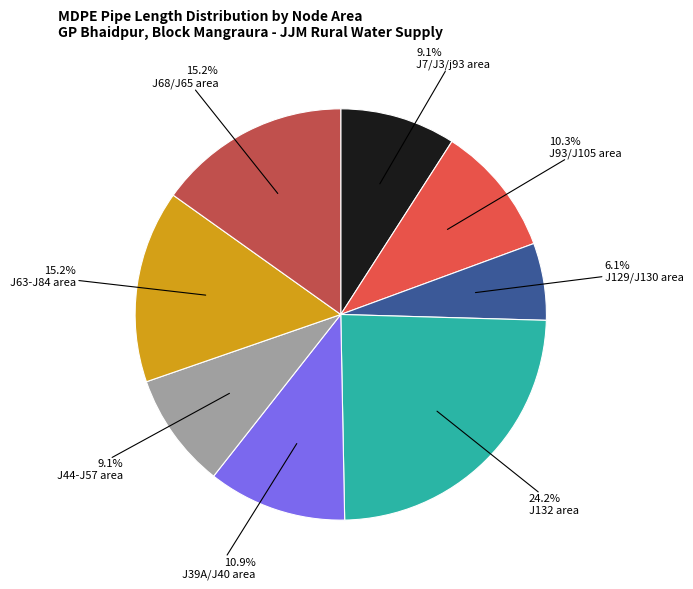

Which category has the biggest portion of the pie?

J132 area